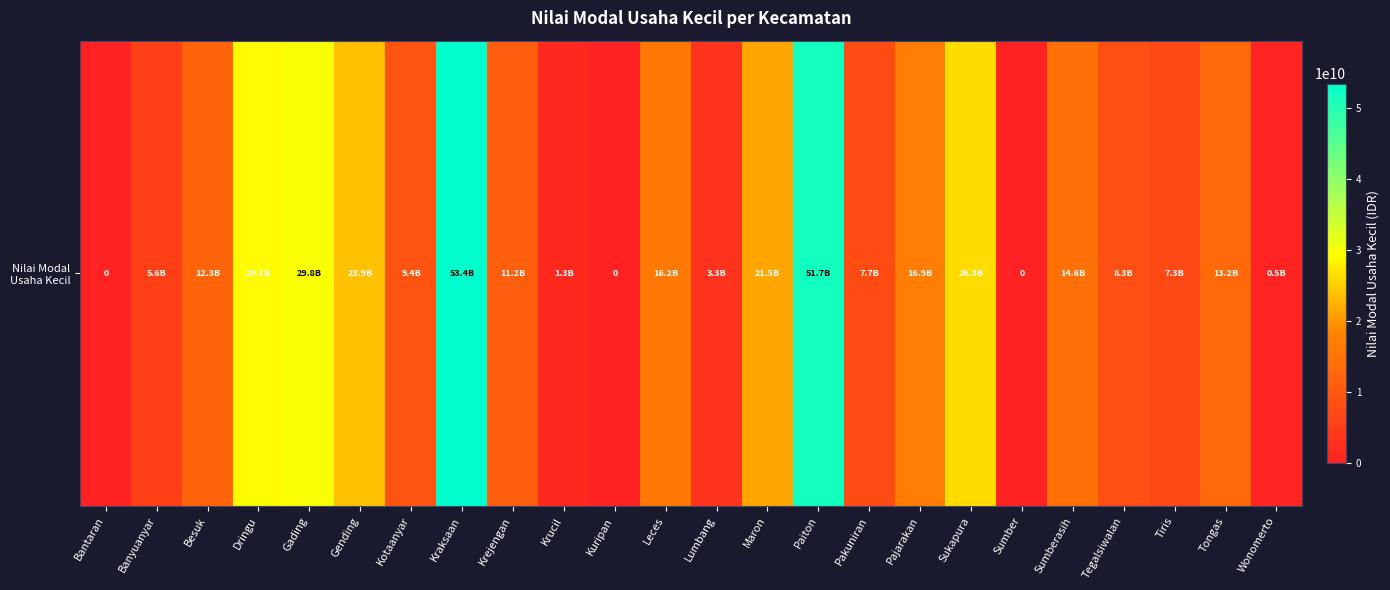

Reading left to right, list all the values displayed in this chart.

Bantaran=0	Banyuanyar=5577000000	Besuk=12265910090	Dringu=29099000006	Gading=29815000000	Gending=23860000000	Kotaanyar=9354000000	Kraksaan=53431108019	Krejengan=11189000000	Krucil=1275000000	Kuripan=0	Leces=16160000001	Lumbang=3266800000	Maron=21490000000	Paiton=51685800001	Pakuniran=7726000000	Pajarakan=16856646150	Sukapura=26272700002	Sumber=0	Sumberasih=14570501000	Tegalsiwalan=8304000000	Tiris=7255000000	Tongas=13223000007	Wonomerto=548000000